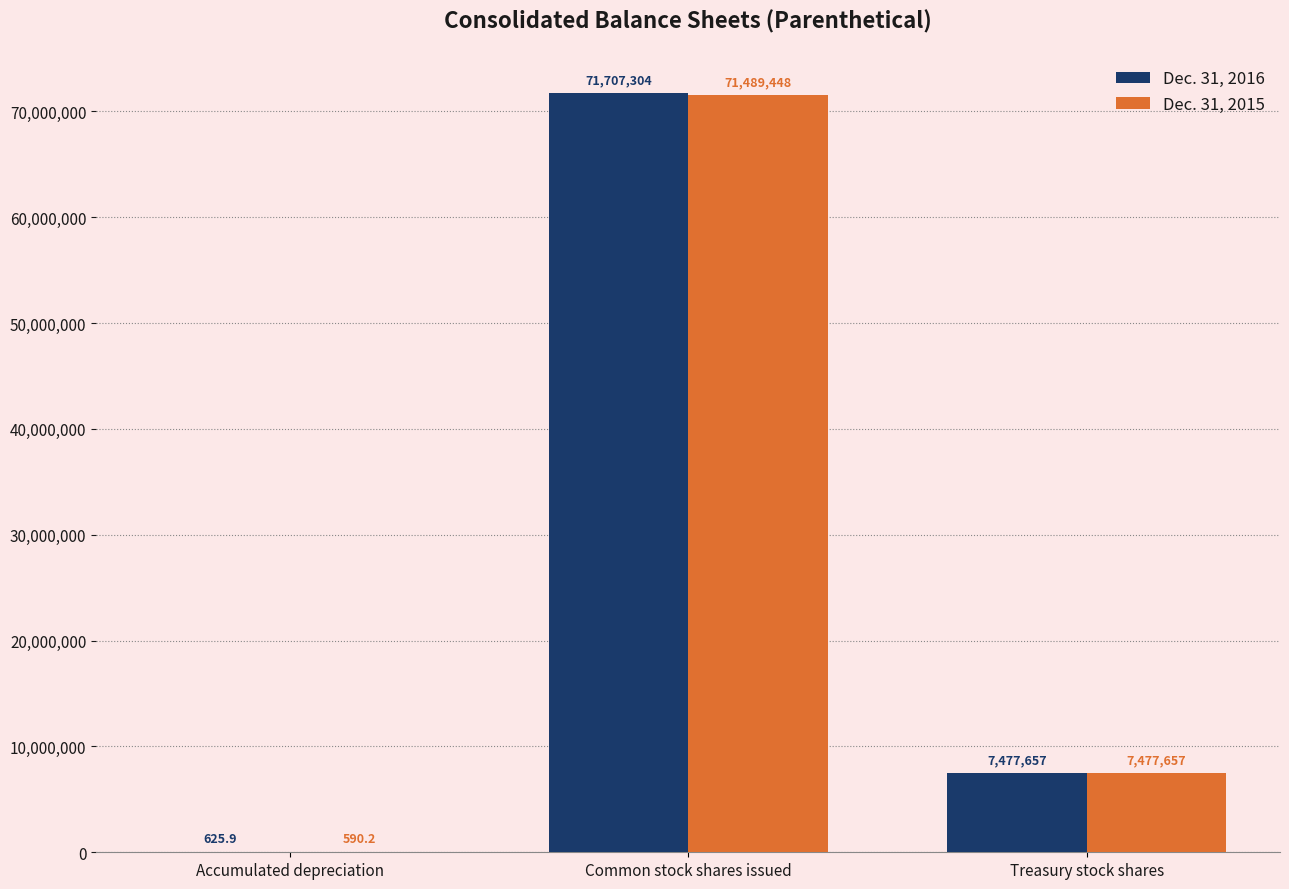

At which category is the sum across all series the highest?

Common stock shares issued